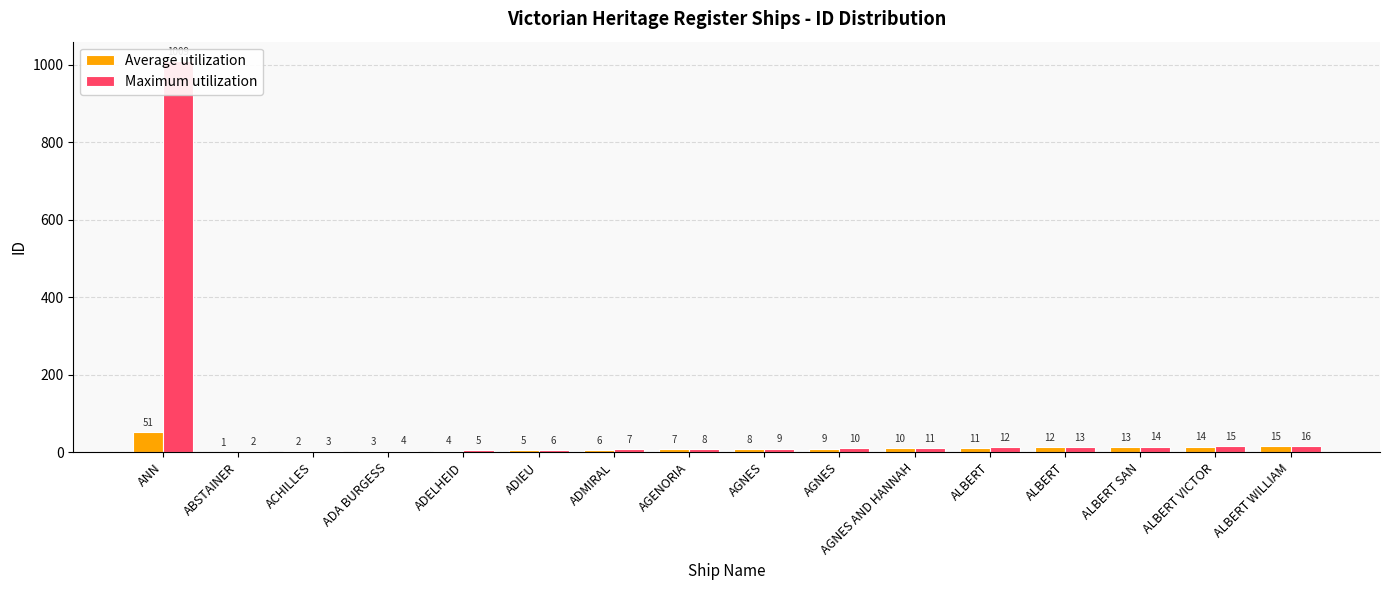

Reading right to left, extract all data points from this chart.

Average utilization: ALBERT WILLIAM=15	ALBERT VICTOR=14	ALBERT SAN=13	ALBERT=12	ALBERT=11	AGNES AND HANNAH=10	AGNES=9	AGNES=8	AGENORIA=7	ADMIRAL=6	ADIEU=5	ADELHEID=4	ADA BURGESS=3	ACHILLES=2	ABSTAINER=1	ANN=51
Maximum utilization: ALBERT WILLIAM=16	ALBERT VICTOR=15	ALBERT SAN=14	ALBERT=13	ALBERT=12	AGNES AND HANNAH=11	AGNES=10	AGNES=9	AGENORIA=8	ADMIRAL=7	ADIEU=6	ADELHEID=5	ADA BURGESS=4	ACHILLES=3	ABSTAINER=2	ANN=1009